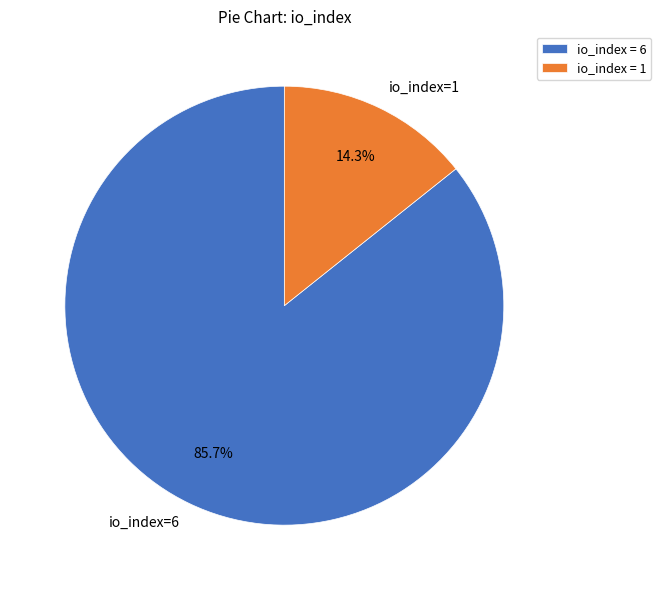

Approximately how many times larger is the value at io_index=1 compared to io_index=6?

0.2